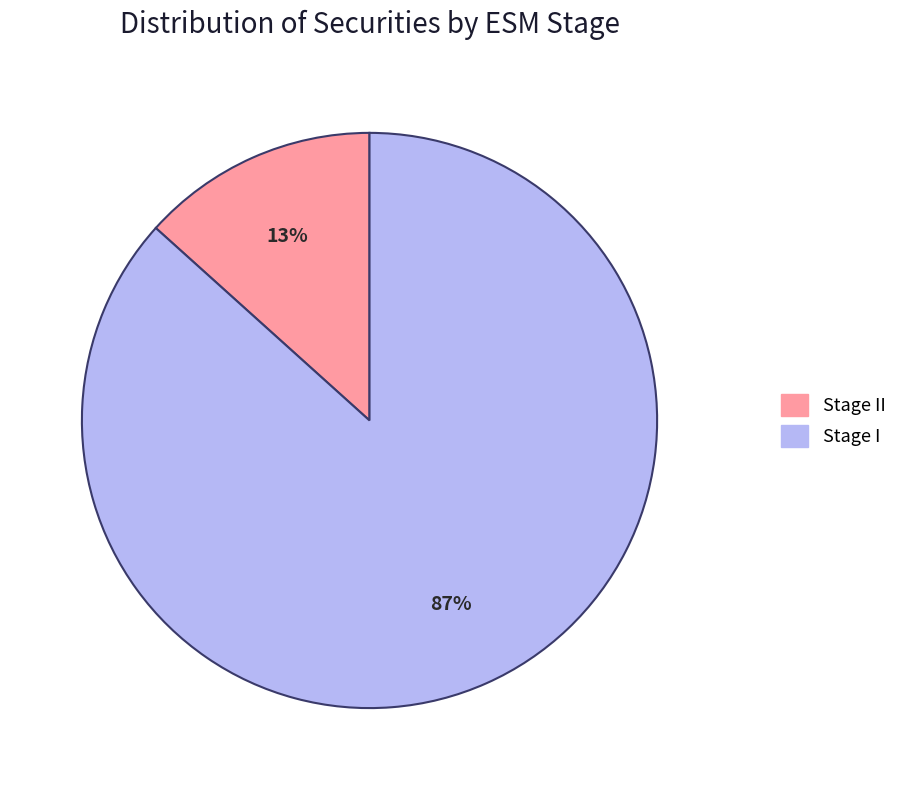

How many slices are in this pie chart?

2